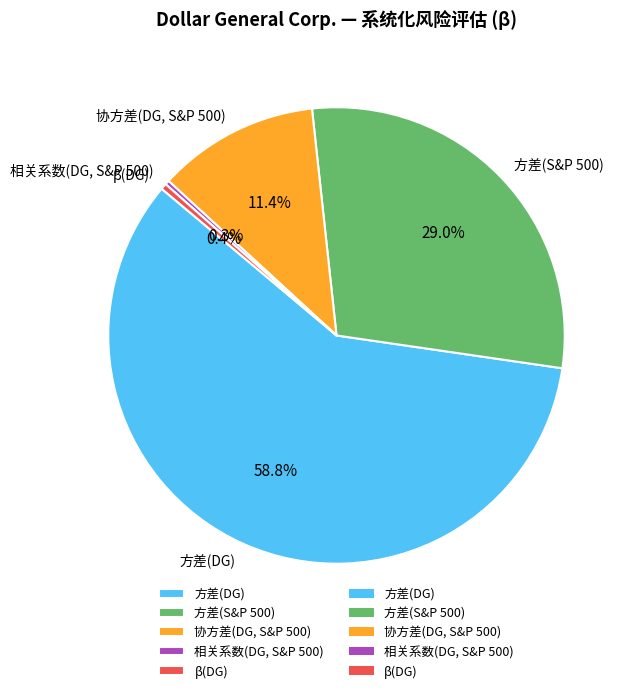

Rank the categories by value from lowest to highest.

相关系数(DG, S&P 500), β(DG), 协方差(DG, S&P 500), 方差(S&P 500), 方差(DG)